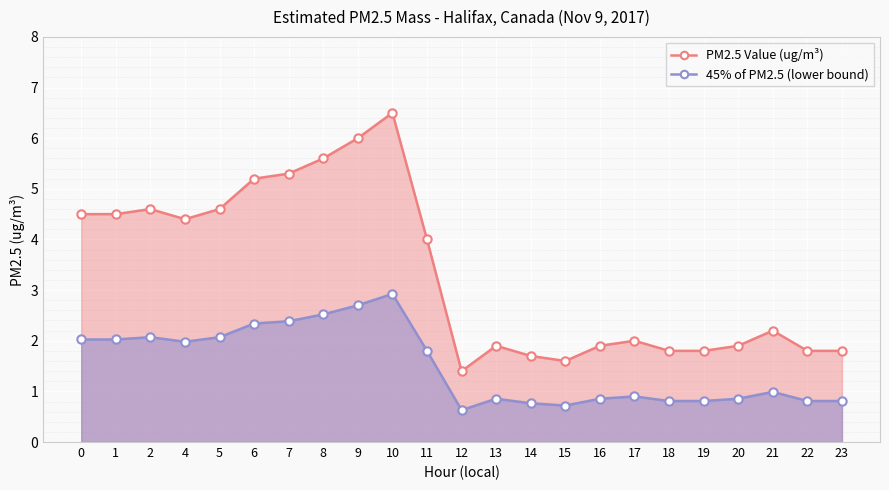

What is the spread (max minus min) of values at 23?

1.0